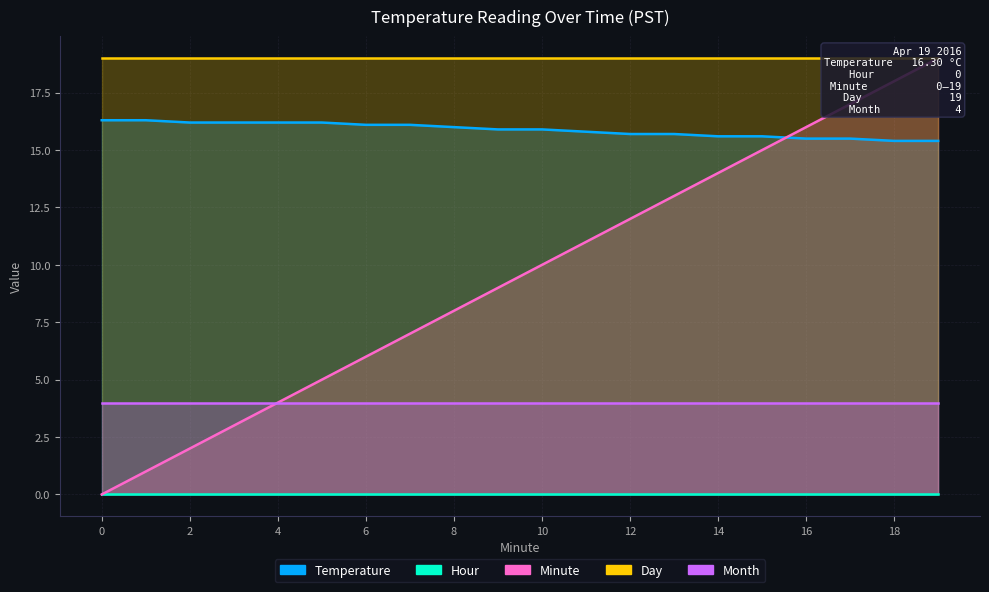

What is the value of the Day point at the 12th from the left?

19.0